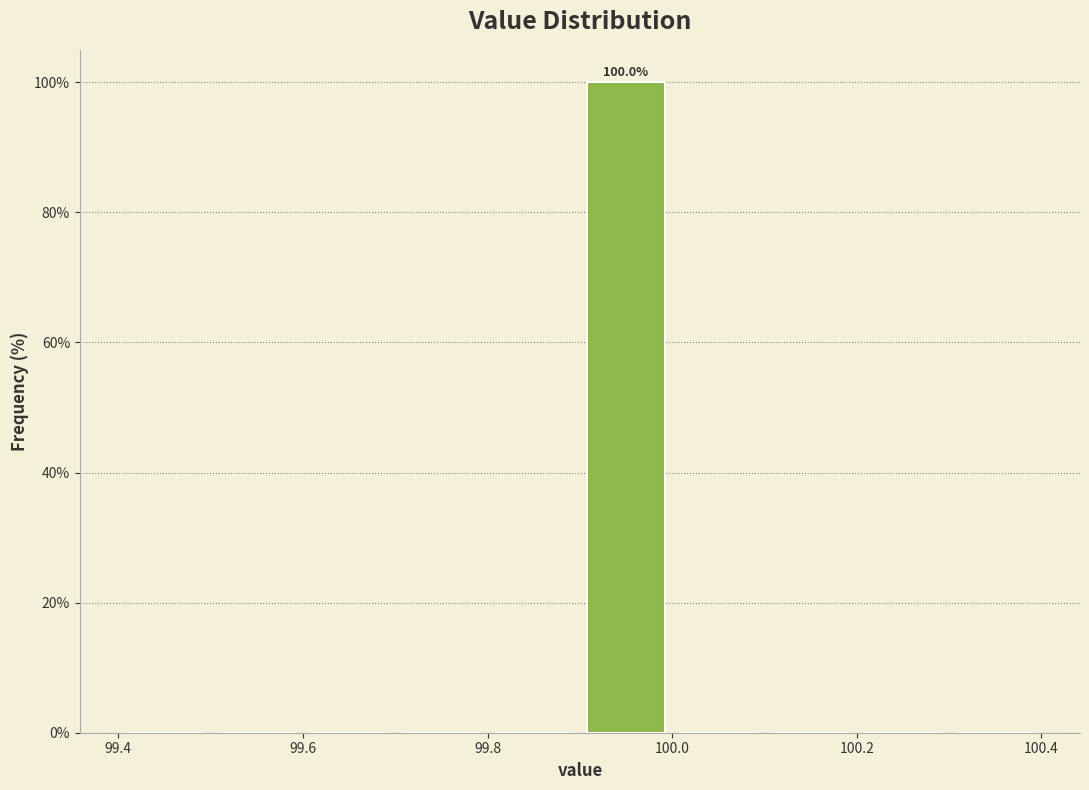

Over which range of the x-axis is the bar tallest?

99.9 to 100.0